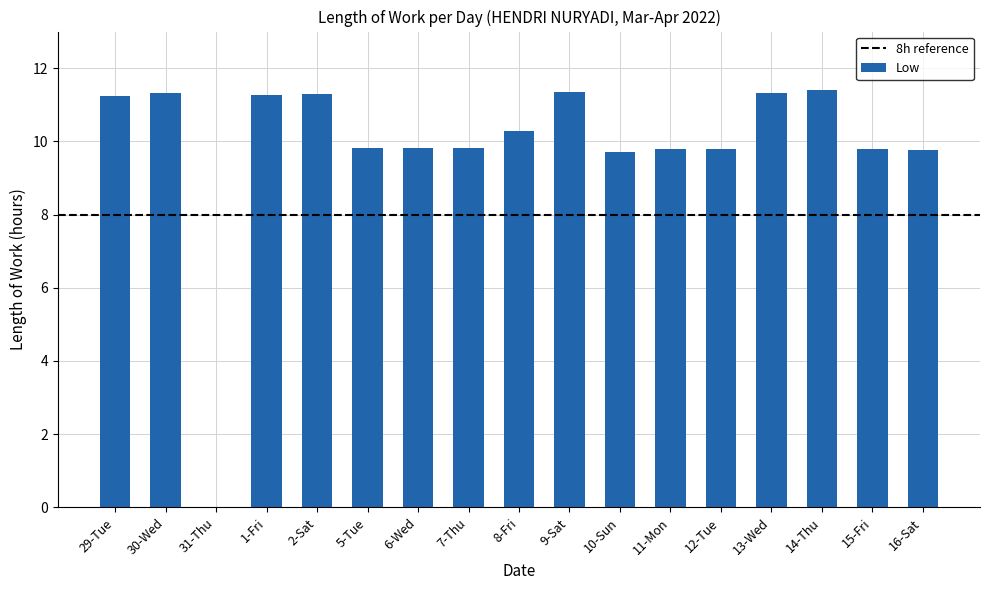

Count the number of categories in the chart.

17